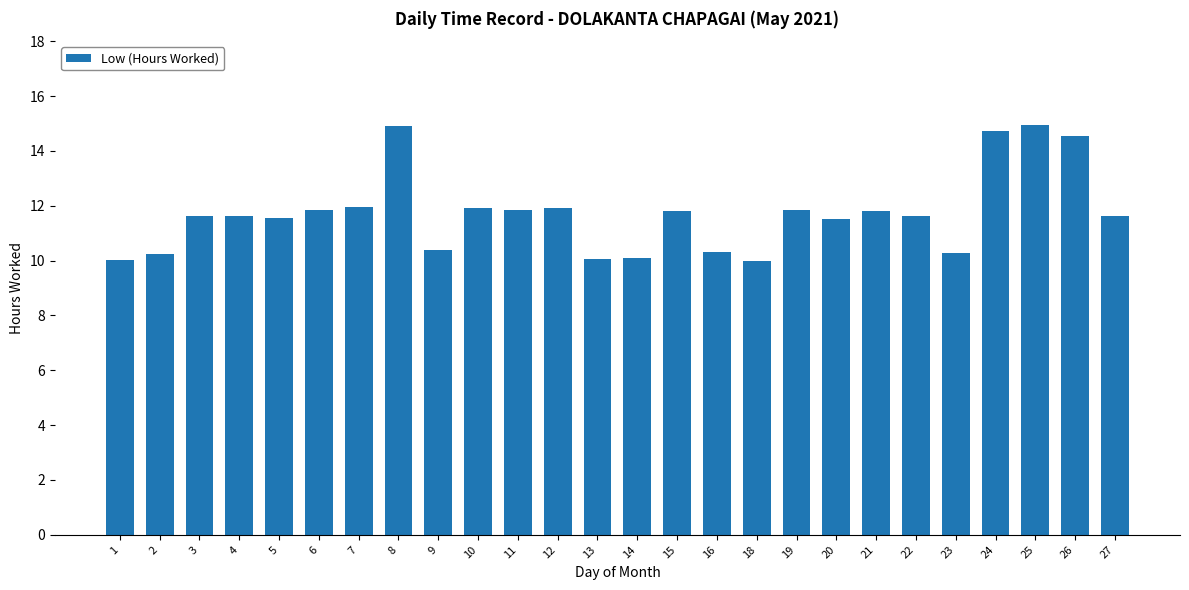

What is the value of the 21st bar from the left?

11.6